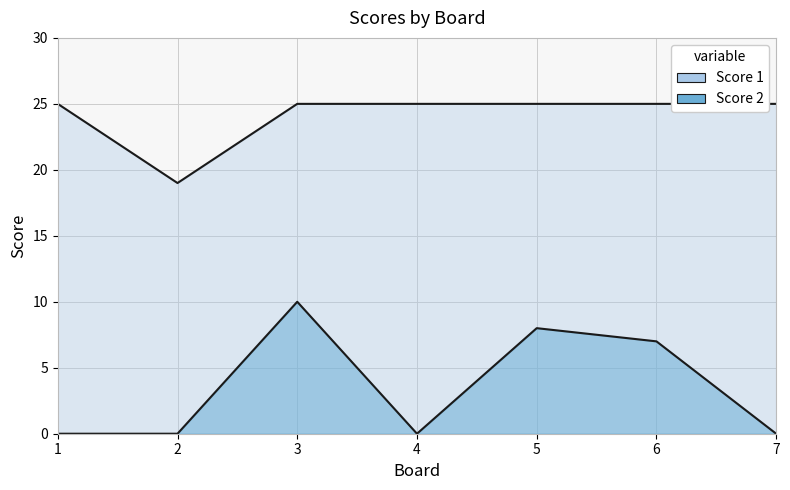

At which category is the sum across all series the highest?

3